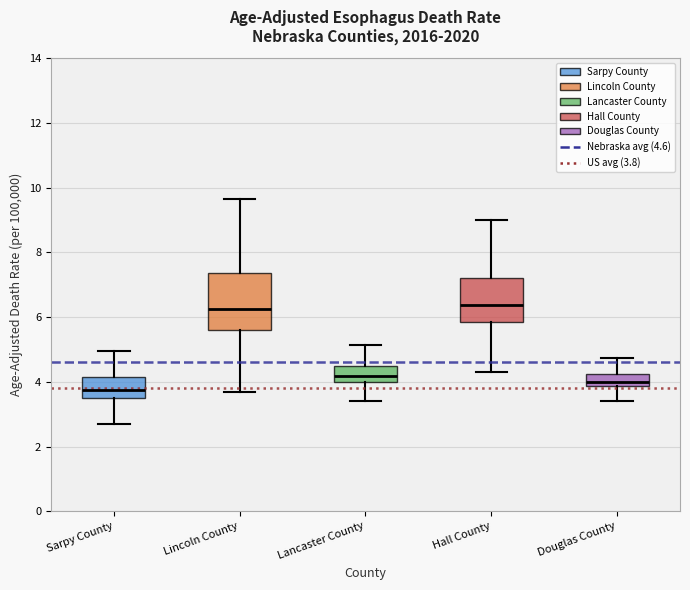

Reading left to right, transcribe this box plot: for each box, give where its median line is, the range the box spans, and where its two whiskers end, as read against the y-axis. The values are not printed on the chart, so give them approximately, as read against the axis.

Sarpy County: median 3.8, box 3.6 to 4.2, whiskers 2.8 to 5.0
Lincoln County: median 6.2, box 5.6 to 7.4, whiskers 3.8 to 9.6
Lancaster County: median 4.2, box 4.0 to 4.4, whiskers 3.4 to 5.2
Hall County: median 6.4, box 5.8 to 7.2, whiskers 4.4 to 9.0
Douglas County: median 4.0, box 3.8 to 4.2, whiskers 3.4 to 4.8